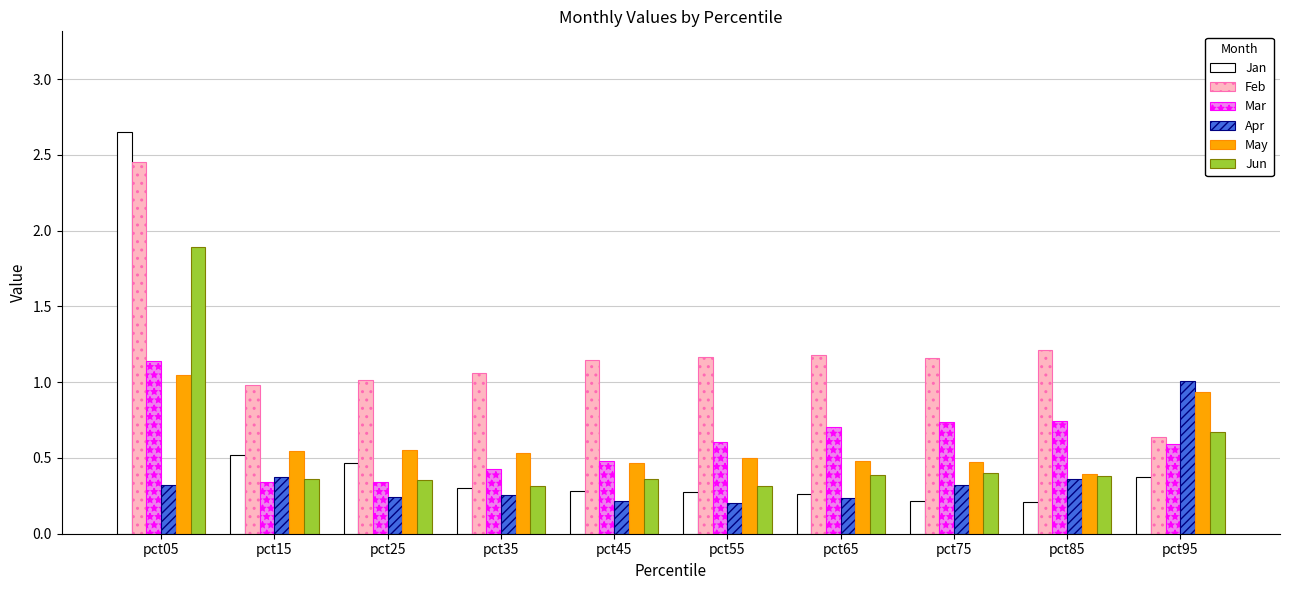

What is the total value across all series at pct15?

3.1